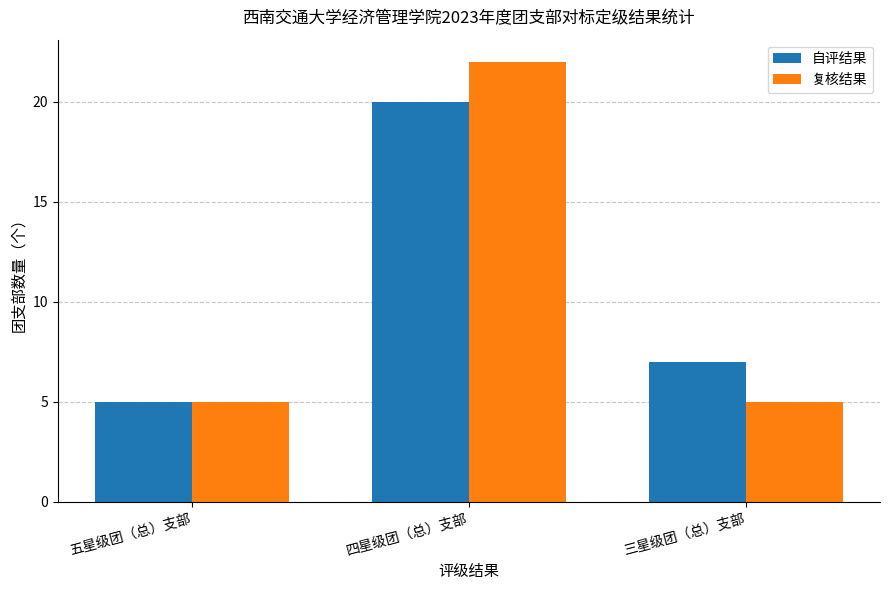

Which label corresponds to the largest value in the chart?

四星级团（总）支部